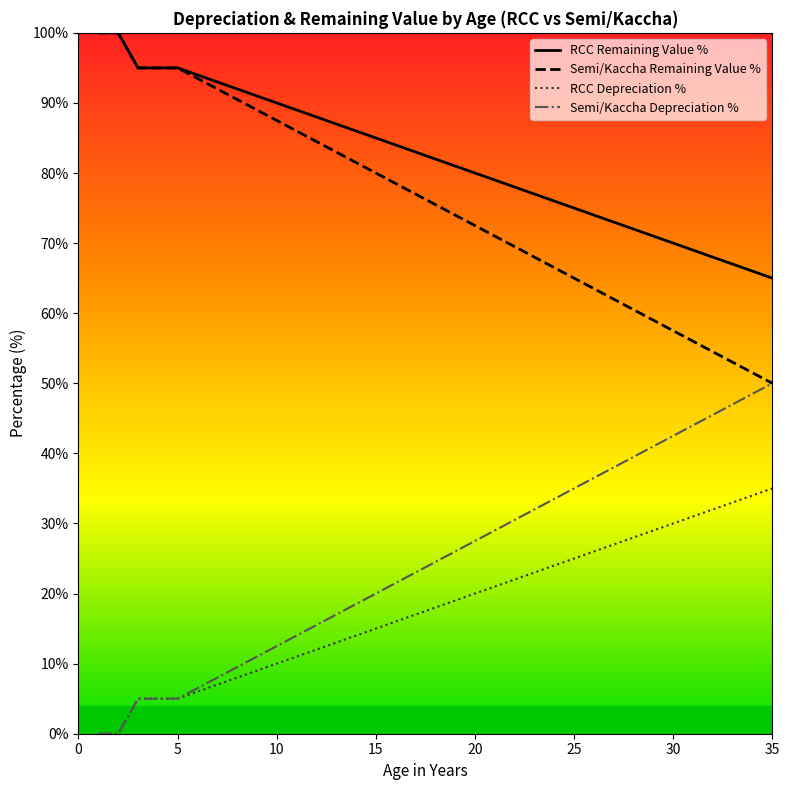

True or false: RCC Remaining Value % and RCC Depreciation % intersect in this chart.

False